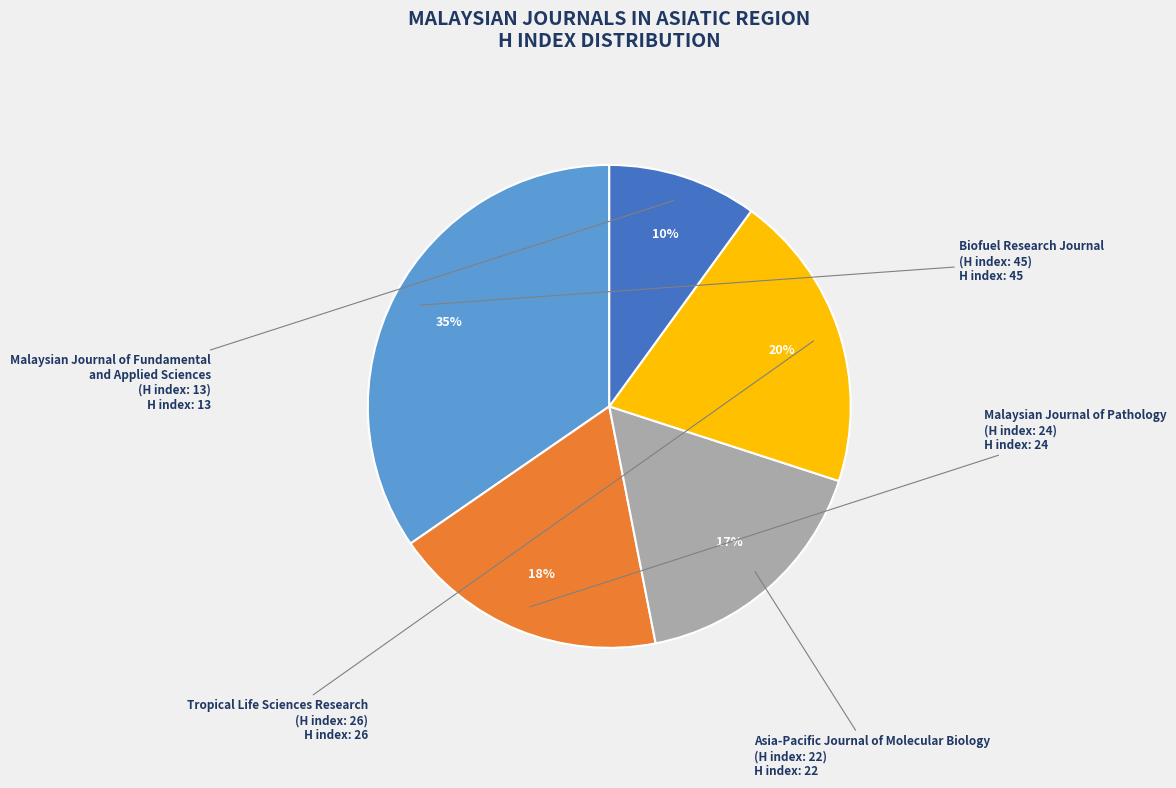

How many segments does this pie chart have?

5